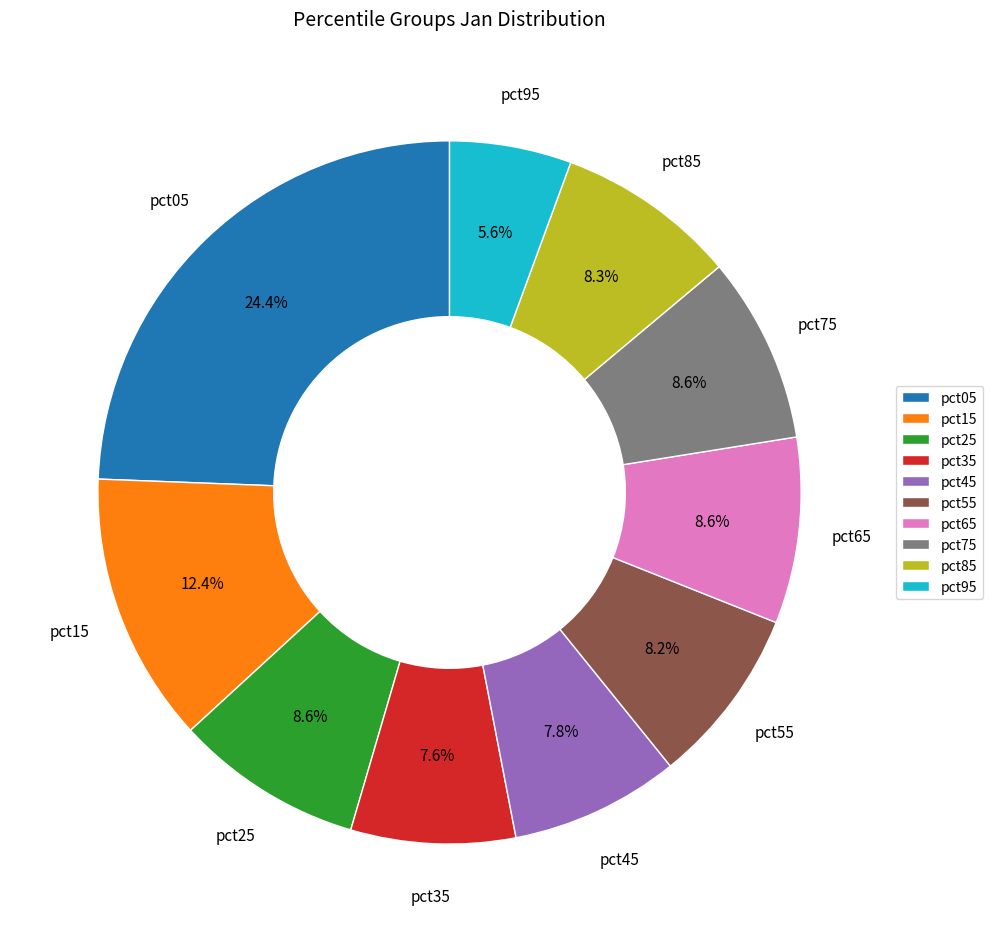

Between pct25 and pct35, which is larger?

pct25